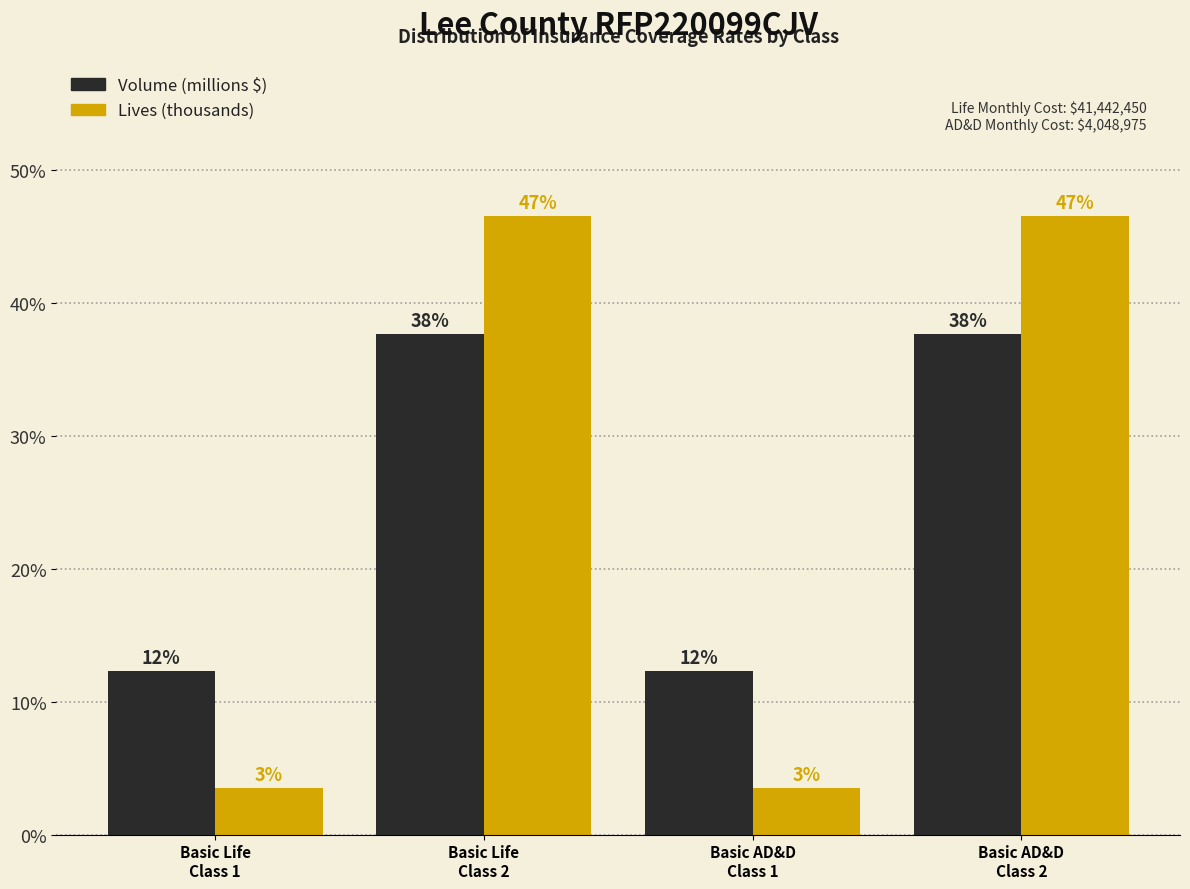

What are all the series names shown in the legend?

Volume (millions $), Lives (thousands)